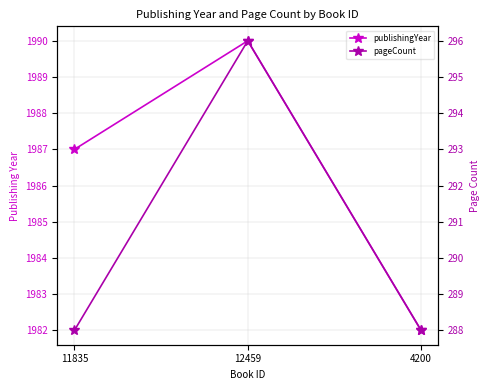

How many lines are shown in the chart?

2